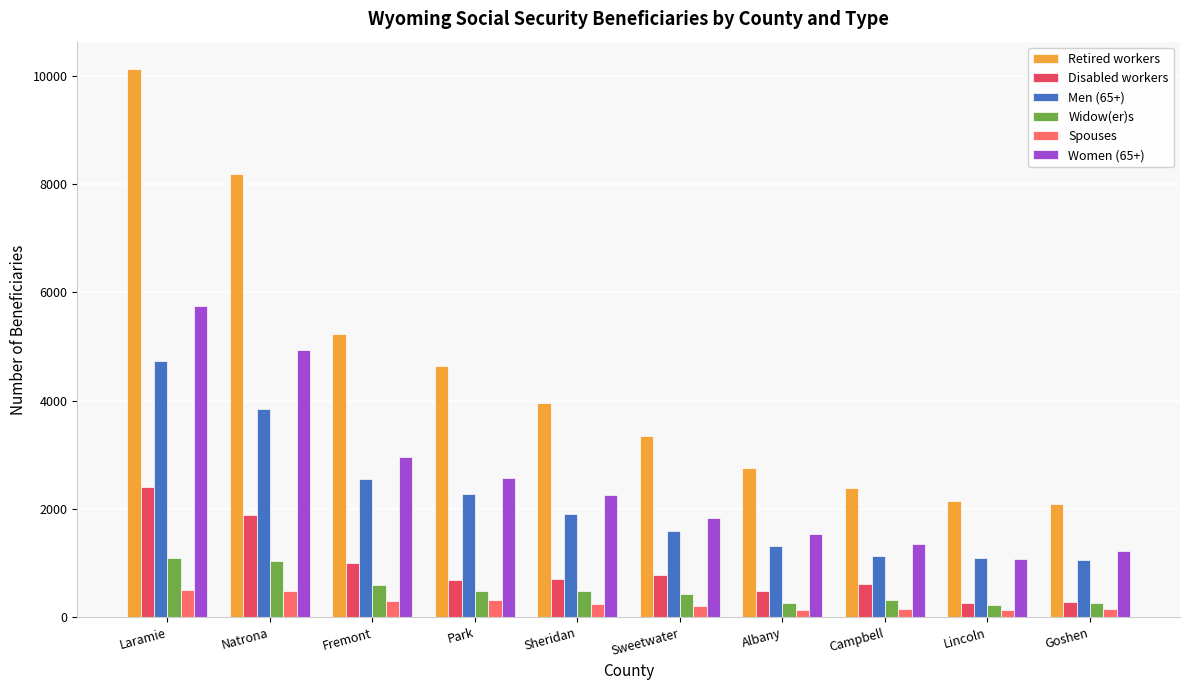

At which label does Women (65+) reach its minimum?

Lincoln